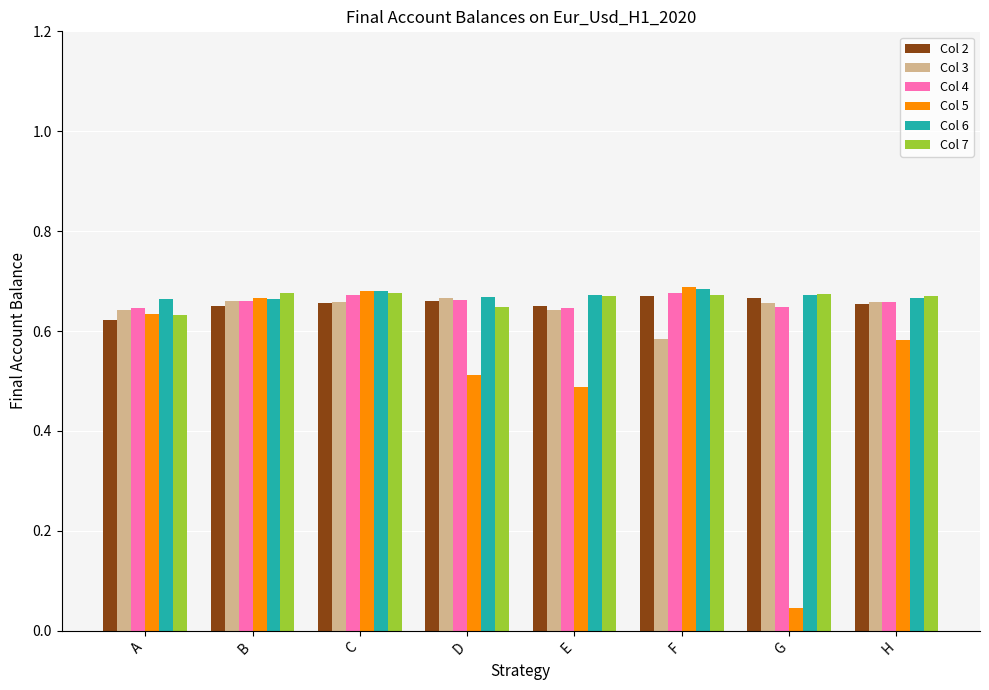

Which series has the largest range (max minus min)?

Col 5